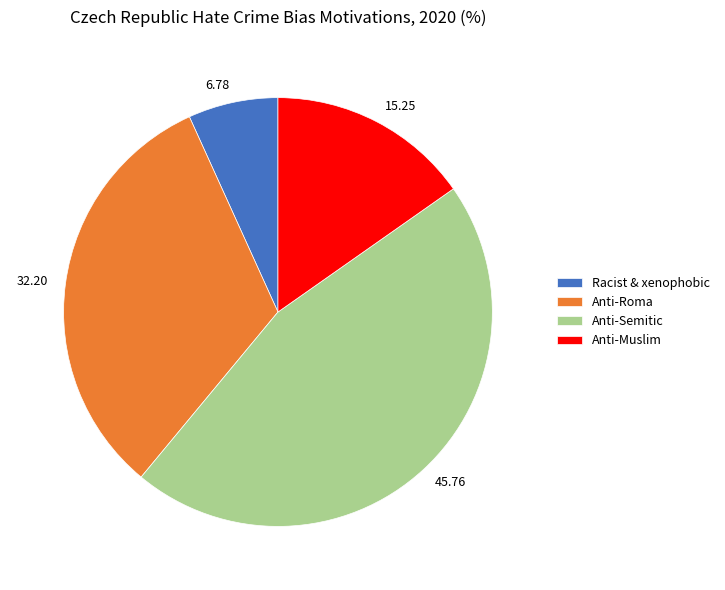

Is there any slice that represents more than half of the pie?

No